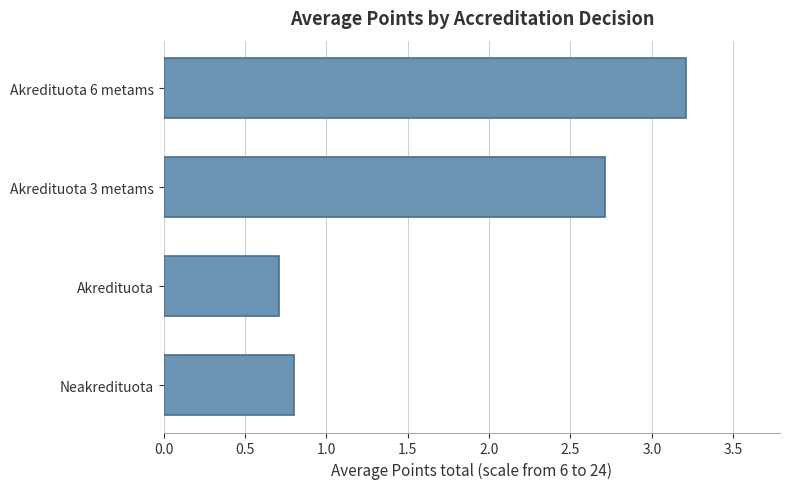

Is it true that the value at Akredituota 6 metams is 4.7?

False